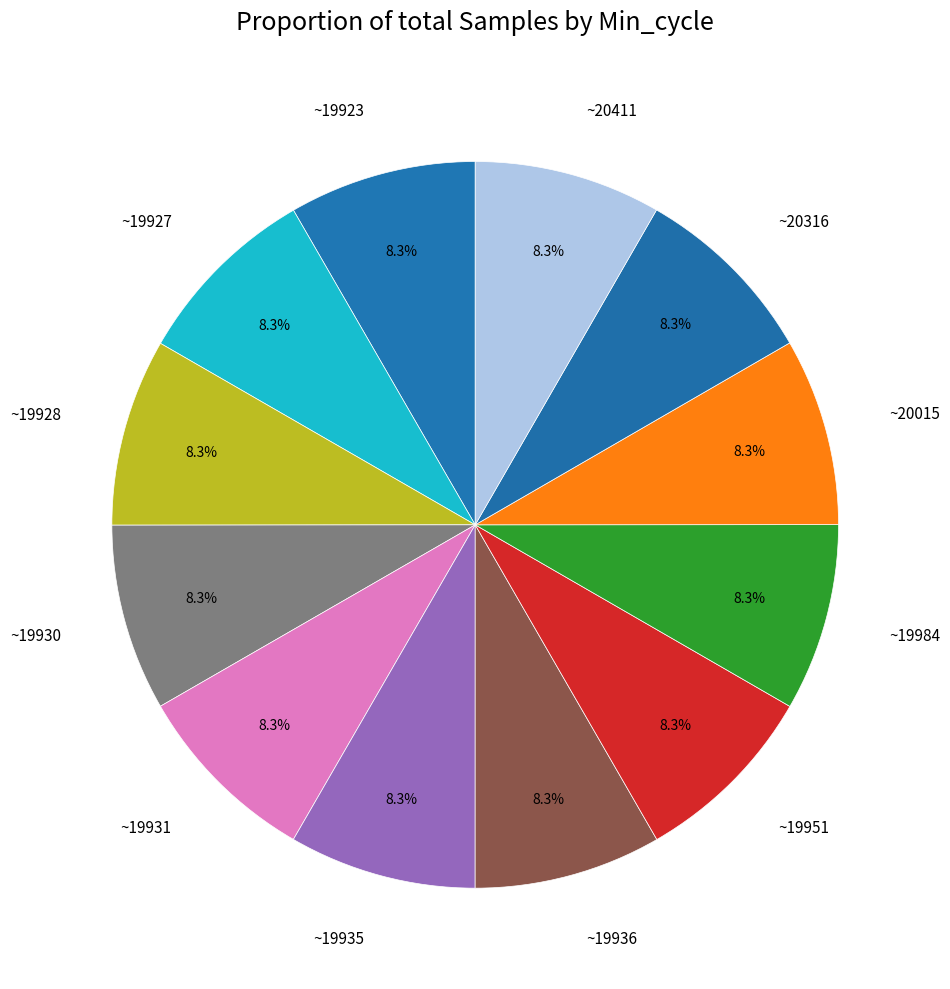

Is there any slice that represents more than half of the pie?

No